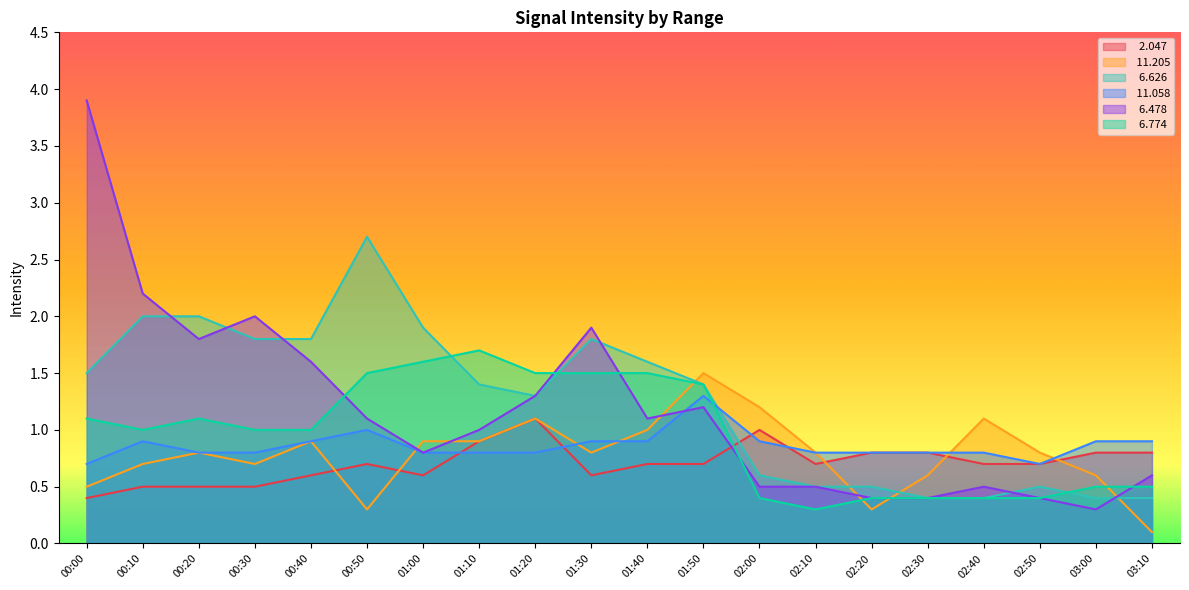

Reading left to right, extract all data points from this chart.

  2.047: 00:00=0.4	00:10=0.5	00:20=0.5	00:30=0.5	00:40=0.6	00:50=0.7	01:00=0.6	01:10=0.9	01:20=1.1	01:30=0.6	01:40=0.7	01:50=0.7	02:00=1.0	02:10=0.7	02:20=0.8	02:30=0.8	02:40=0.7	02:50=0.7	03:00=0.8	03:10=0.8
 11.205: 00:00=0.5	00:10=0.7	00:20=0.8	00:30=0.7	00:40=0.9	00:50=0.3	01:00=0.9	01:10=0.9	01:20=1.1	01:30=0.8	01:40=1.0	01:50=1.5	02:00=1.2	02:10=0.8	02:20=0.3	02:30=0.6	02:40=1.1	02:50=0.8	03:00=0.6	03:10=0.1
  6.626: 00:00=1.5	00:10=2.0	00:20=2.0	00:30=1.8	00:40=1.8	00:50=2.7	01:00=1.9	01:10=1.4	01:20=1.3	01:30=1.8	01:40=1.6	01:50=1.4	02:00=0.6	02:10=0.5	02:20=0.5	02:30=0.4	02:40=0.4	02:50=0.5	03:00=0.4	03:10=0.4
 11.058: 00:00=0.7	00:10=0.9	00:20=0.8	00:30=0.8	00:40=0.9	00:50=1.0	01:00=0.8	01:10=0.8	01:20=0.8	01:30=0.9	01:40=0.9	01:50=1.3	02:00=0.9	02:10=0.8	02:20=0.8	02:30=0.8	02:40=0.8	02:50=0.7	03:00=0.9	03:10=0.9
  6.478: 00:00=3.9	00:10=2.2	00:20=1.8	00:30=2.0	00:40=1.6	00:50=1.1	01:00=0.8	01:10=1.0	01:20=1.3	01:30=1.9	01:40=1.1	01:50=1.2	02:00=0.5	02:10=0.5	02:20=0.4	02:30=0.4	02:40=0.5	02:50=0.4	03:00=0.3	03:10=0.6
  6.774: 00:00=1.1	00:10=1.0	00:20=1.1	00:30=1.0	00:40=1.0	00:50=1.5	01:00=1.6	01:10=1.7	01:20=1.5	01:30=1.5	01:40=1.5	01:50=1.4	02:00=0.4	02:10=0.3	02:20=0.4	02:30=0.4	02:40=0.4	02:50=0.4	03:00=0.5	03:10=0.5